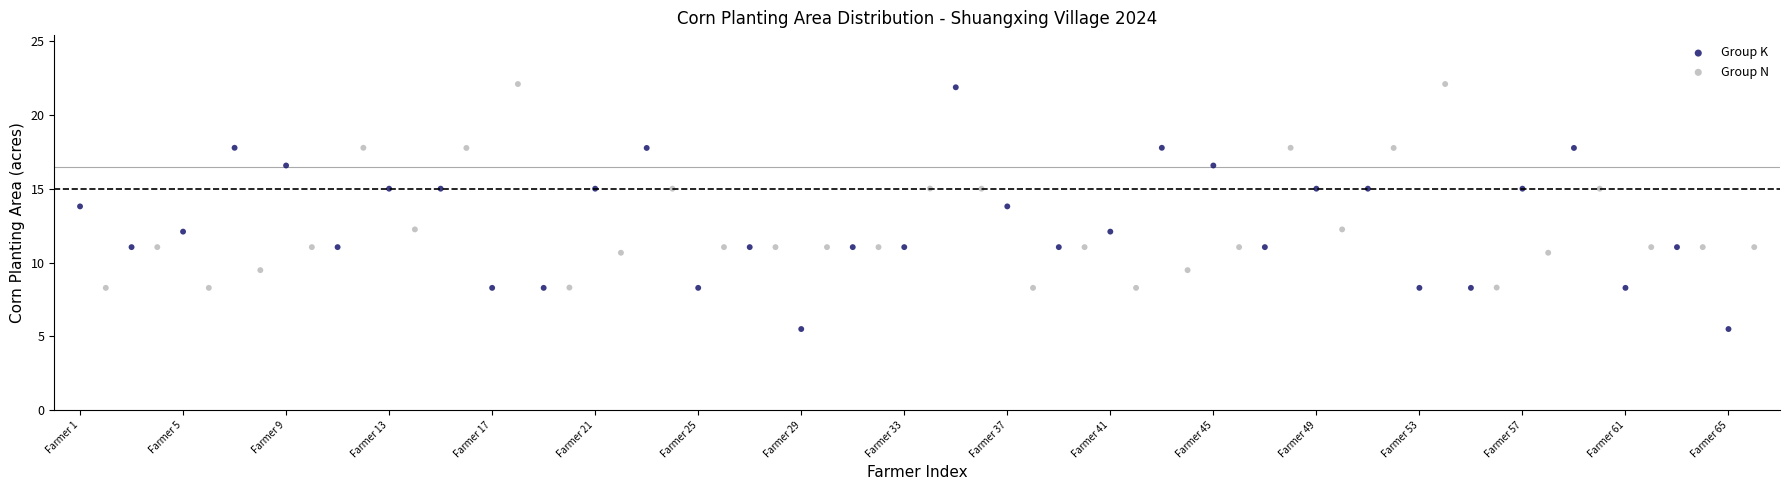

Which series reaches the maximum Y coordinate?

Group N